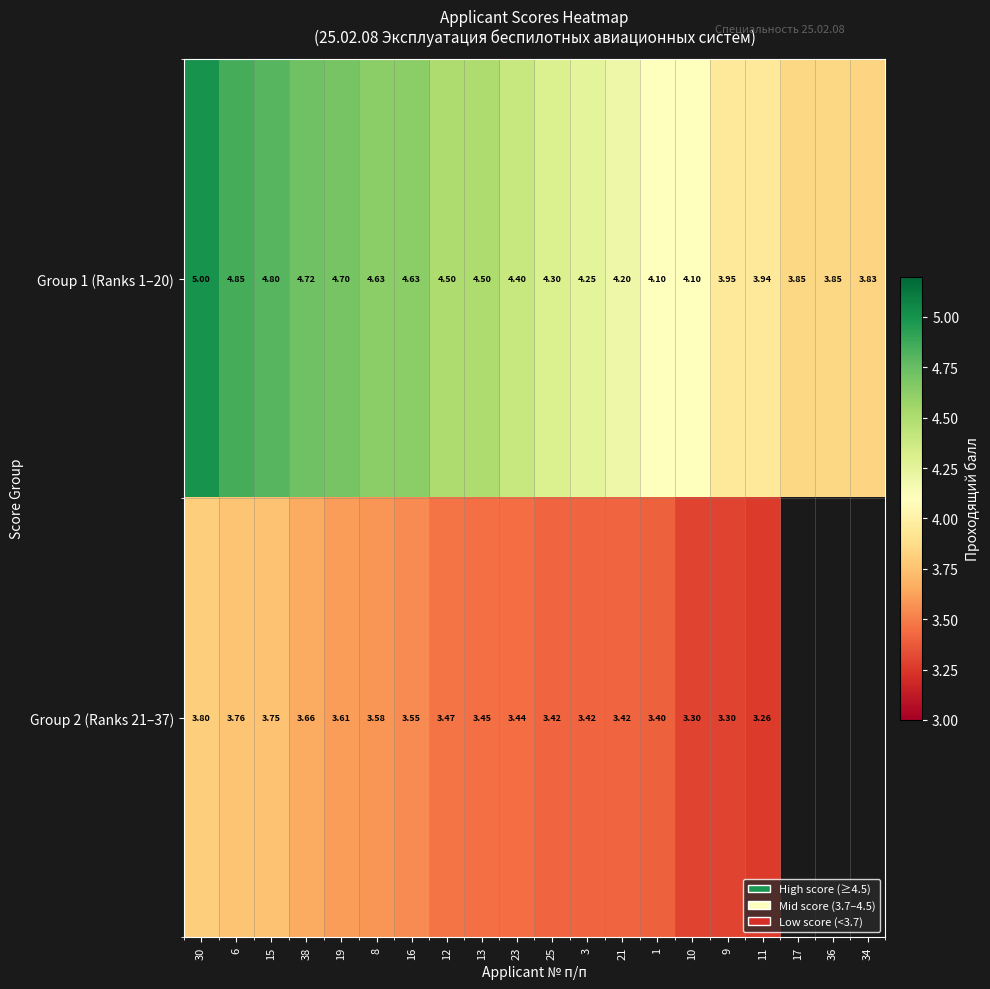

Is the value of Group 2 (Ranks 21–37) at 1 greater than the value of Group 1 (Ranks 1–20) at 13?

No